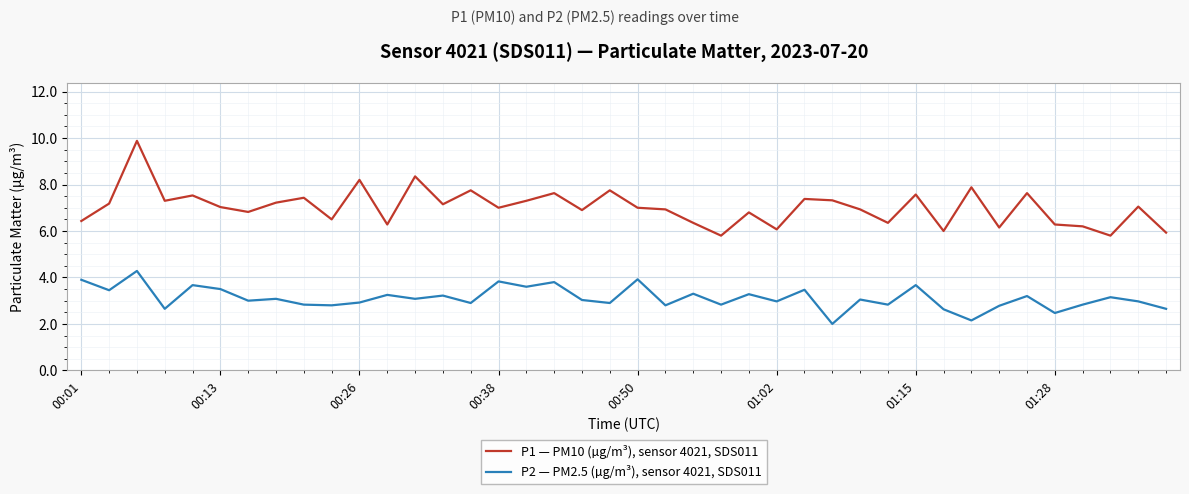

True or false: P1 — PM10 (µg/m³), sensor 4021, SDS011 and P2 — PM2.5 (µg/m³), sensor 4021, SDS011 cross at least once.

False